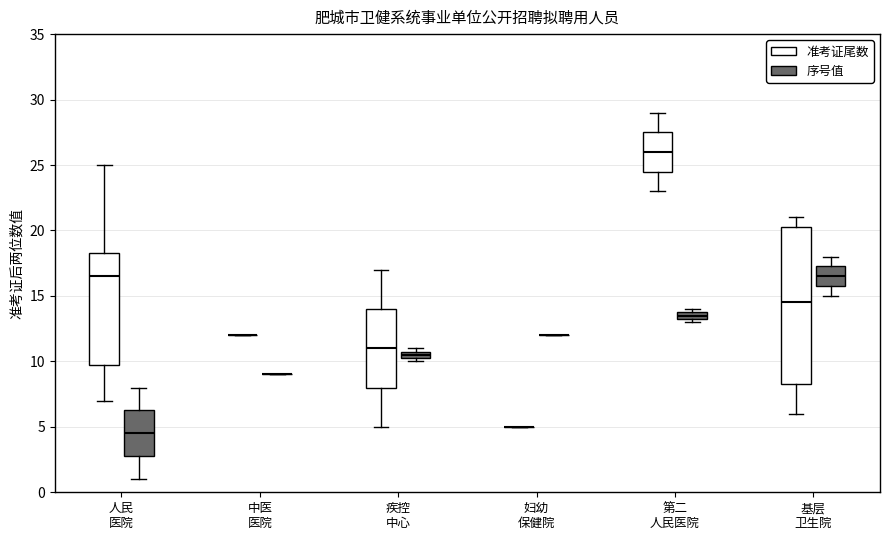

Which box is the tallest, from its lower edge to its upper edge?

基层 卫生院 (准考证尾数)